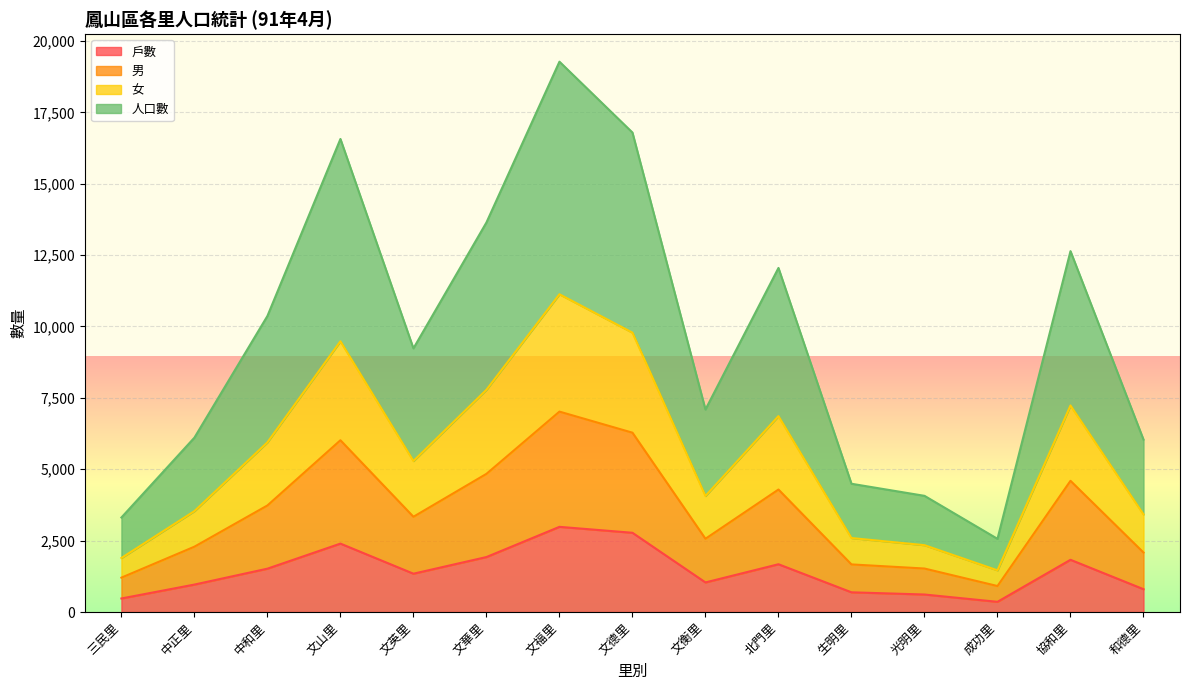

True or false: 人口數 and 戶數 intersect in this chart.

False